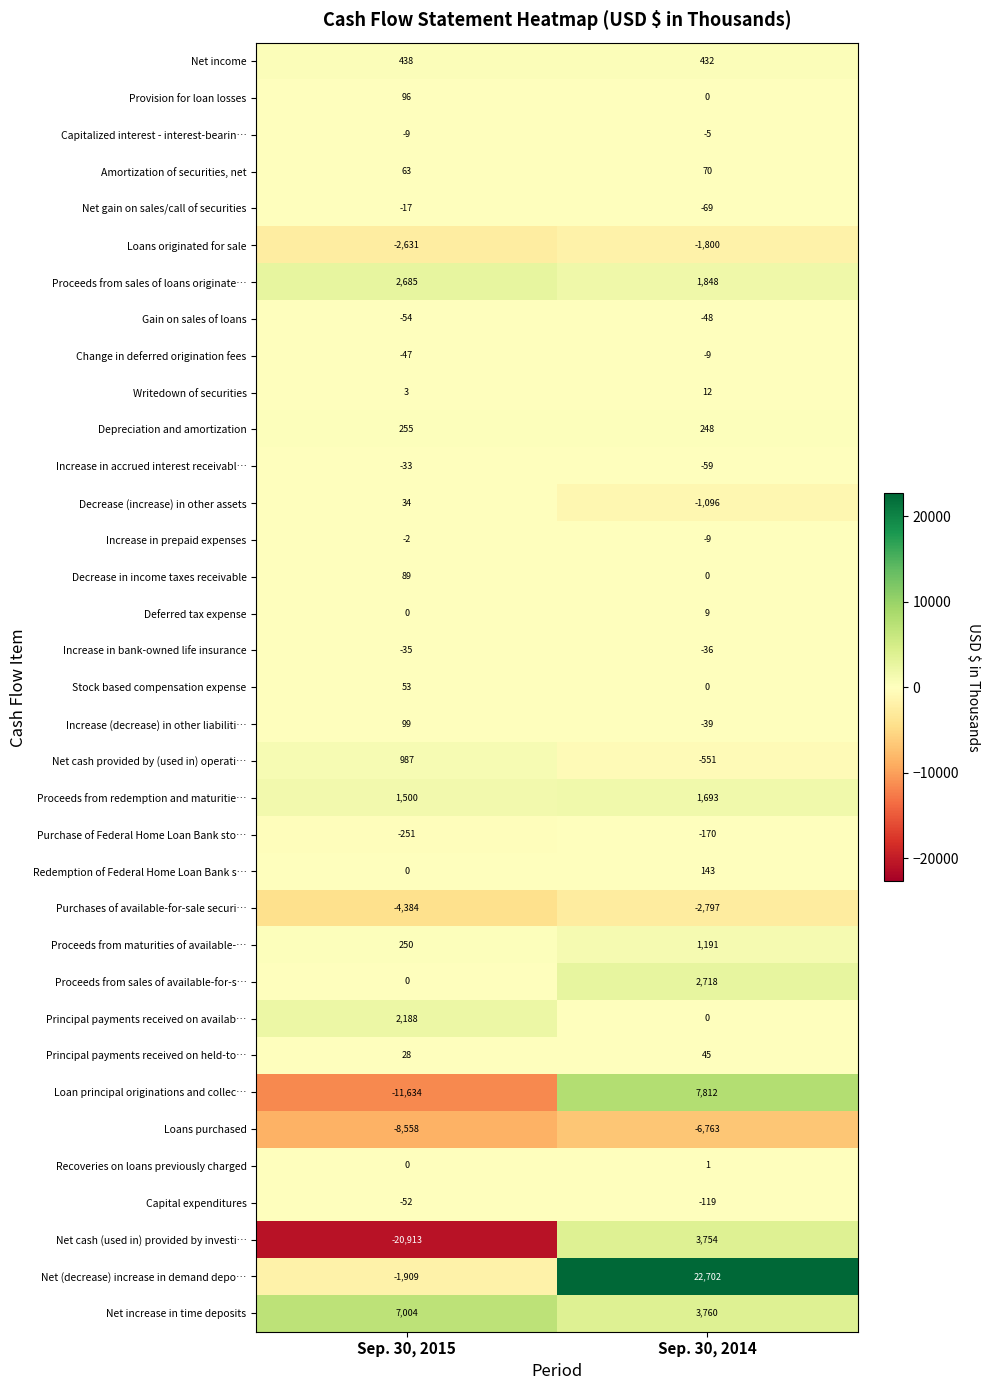

The value of Net (decrease) increase in demand depo… at Sep. 30, 2014 is 7139. True or false?

False